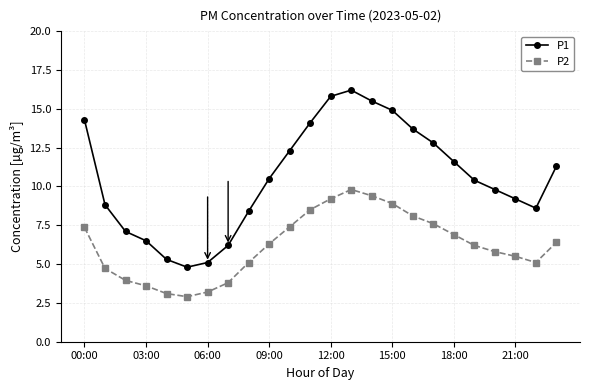

Is this an area chart (filled region under the line)?

No